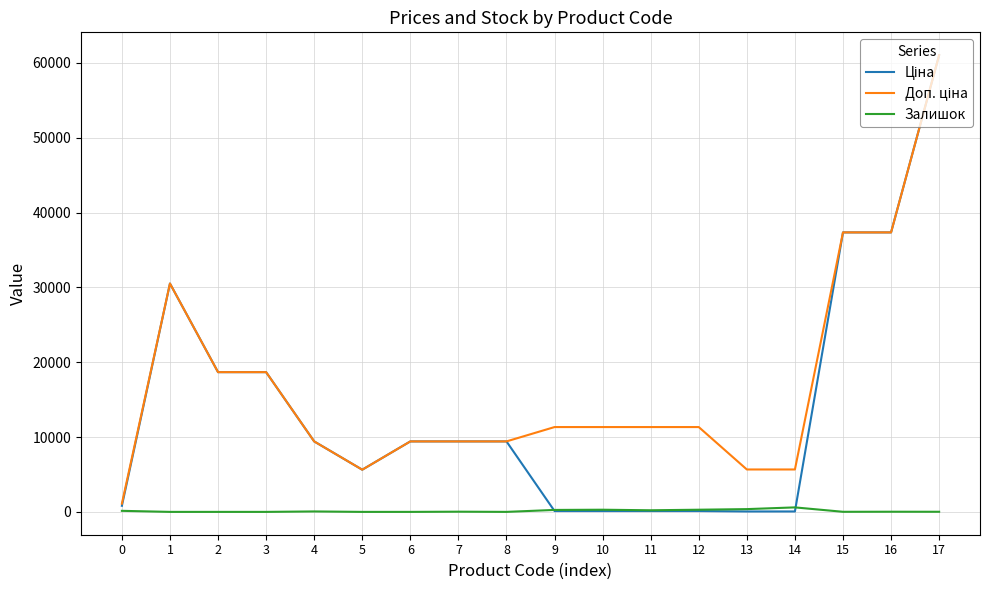

At which category is the sum across all series the highest?

17